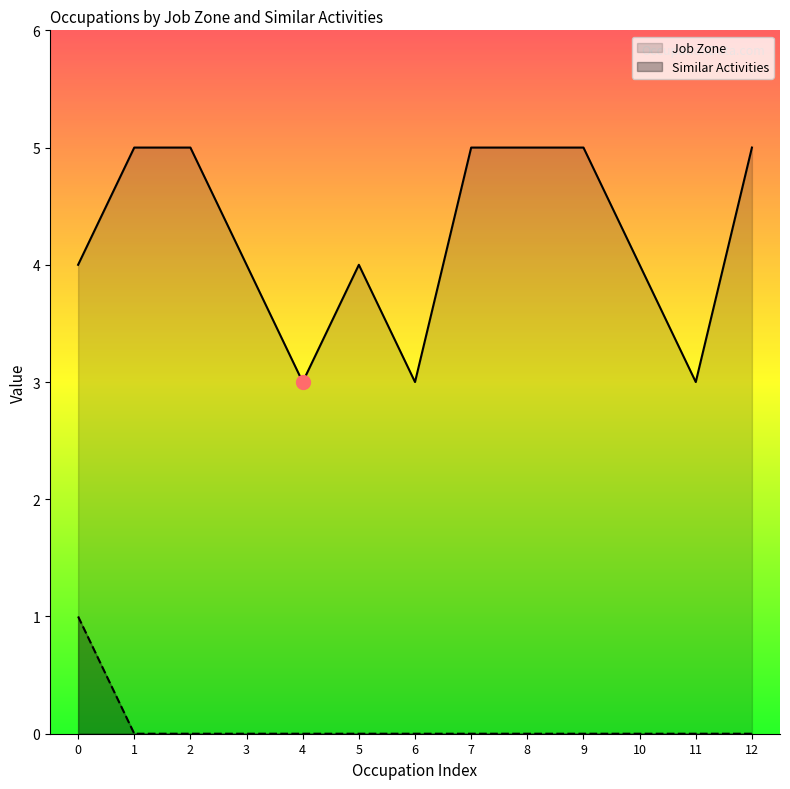

True or false: Similar Activities and Job Zone cross at least once.

False